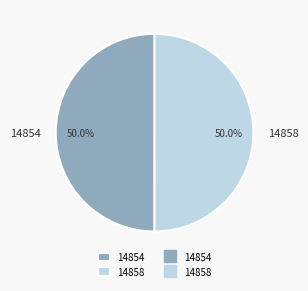

True or false: 14858 accounts for 44% of the total.

False